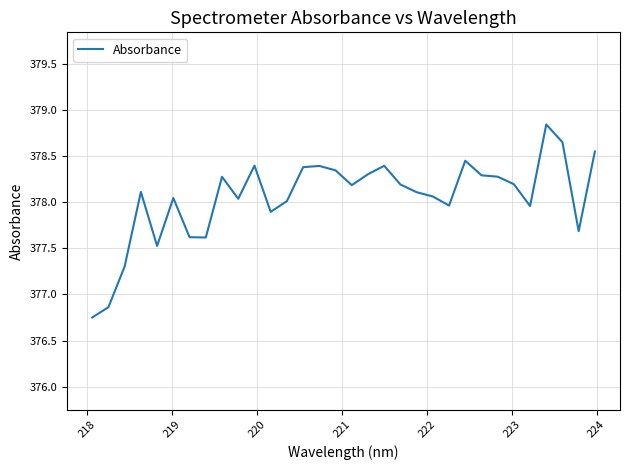

What is the difference between the maximum and minimum values?

2.1